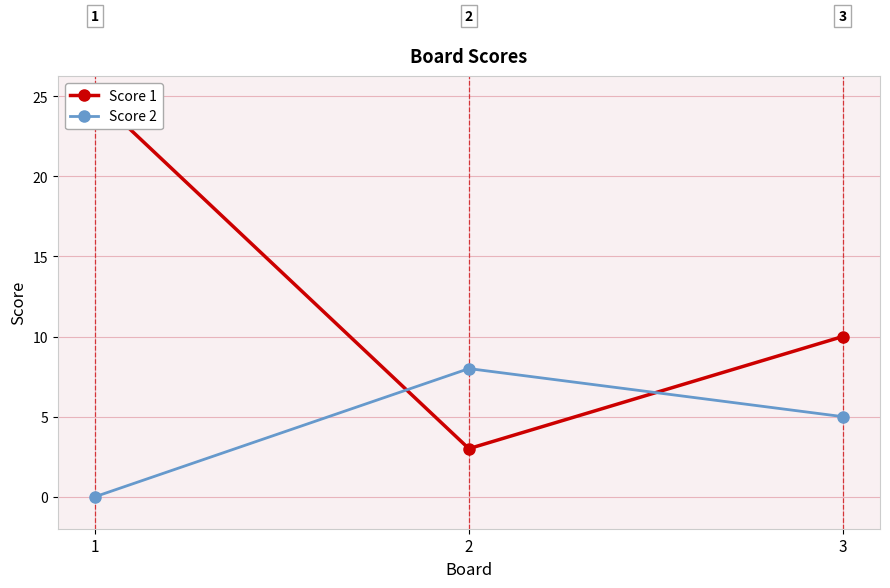

Is it true that Score 1 equals 10 at 3?

True